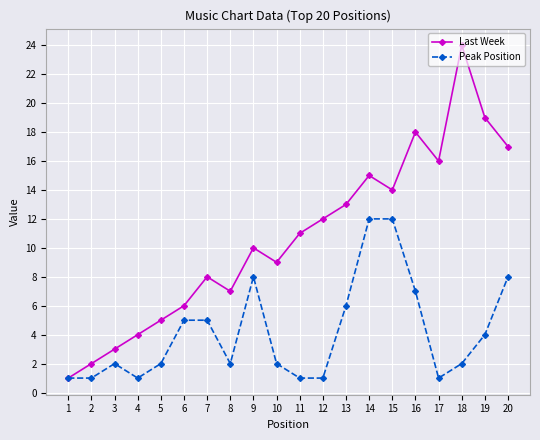

What is the value of the Last Week point at the 20th from the left?

17